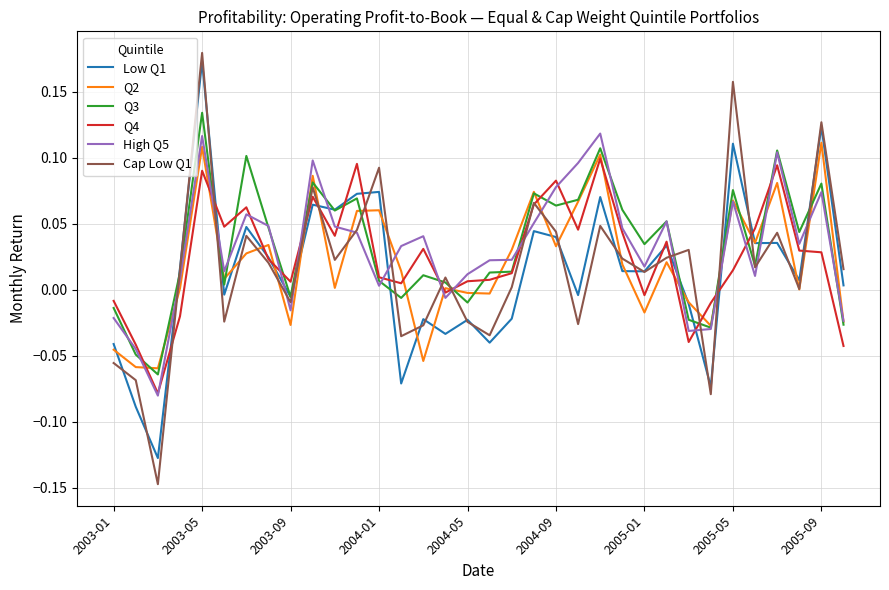

True or false: Cap Low Q1 and High Q5 intersect in this chart.

True